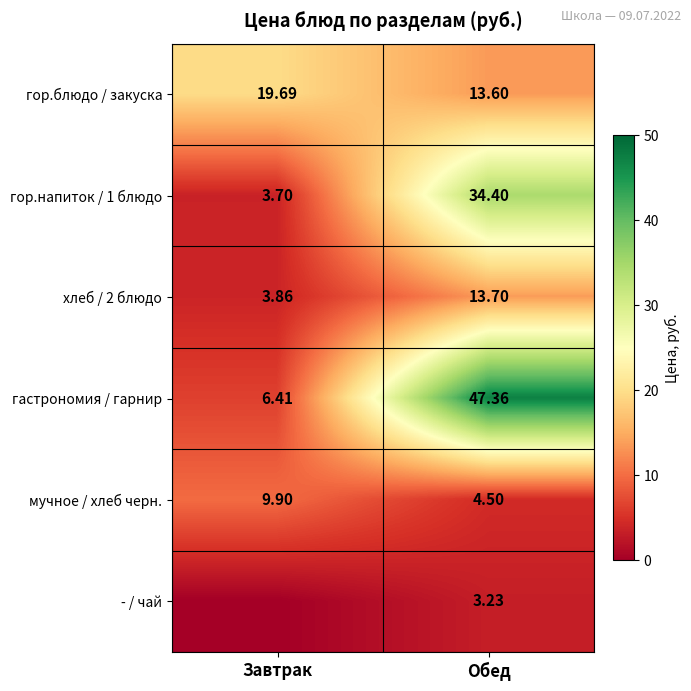

Where is гор.напиток / 1 блюдо nearest to the value 19?

Завтрак